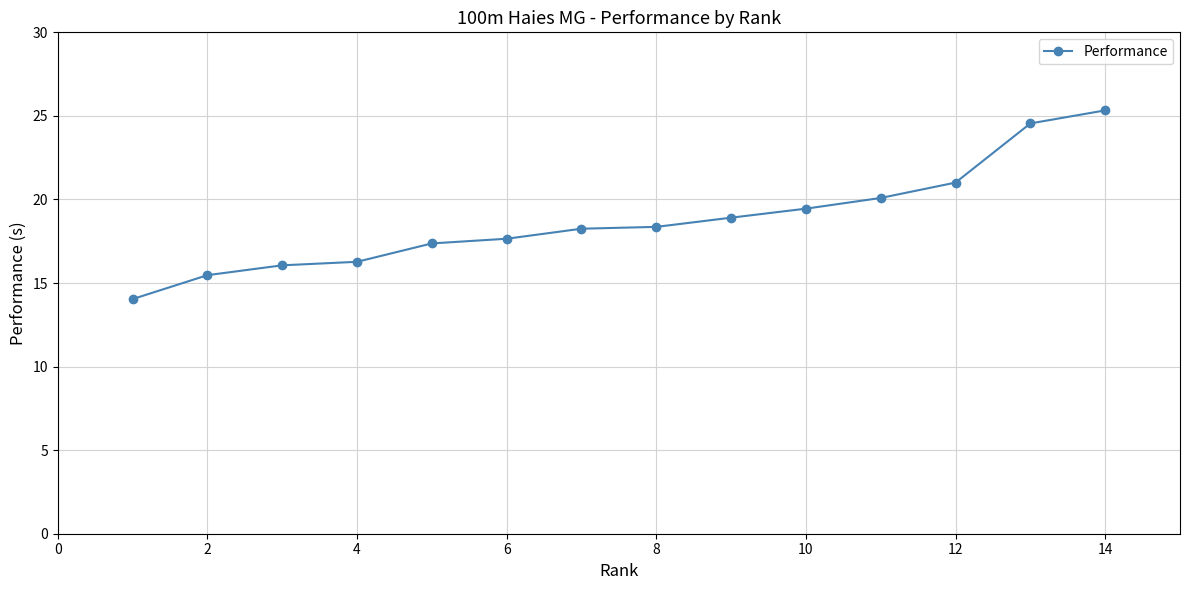

What is the minimum value shown in the chart?

14.0